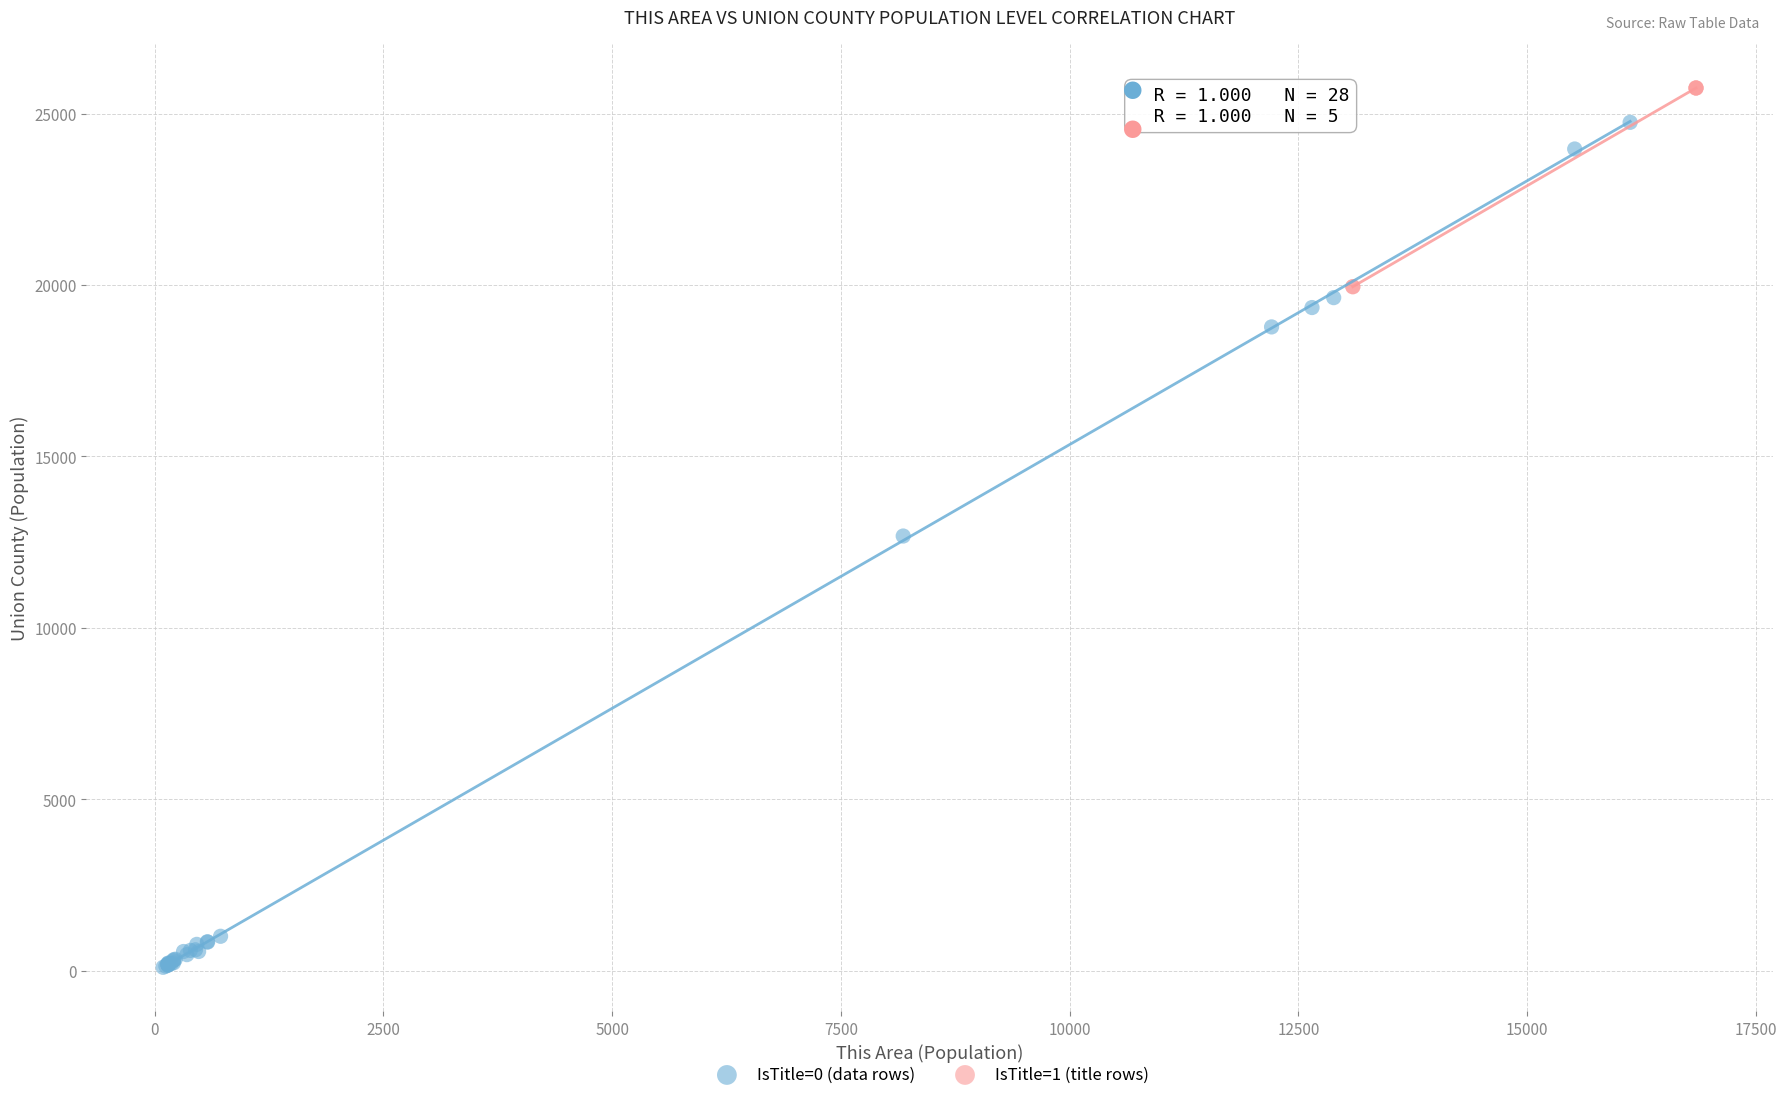

Which series reaches the minimum Y coordinate?

IsTitle=0 (data rows)